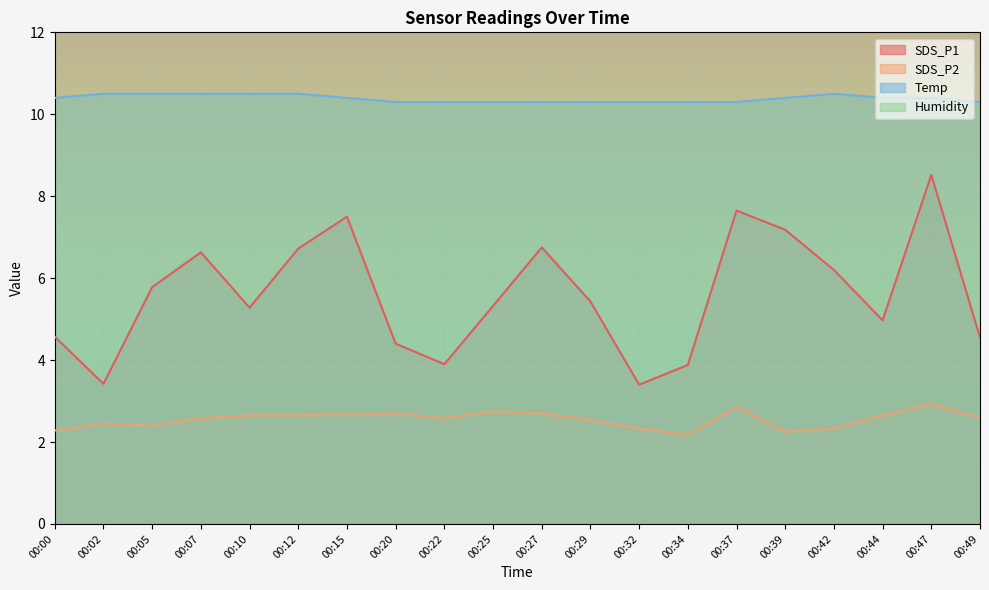

Where is SDS_P2 nearest to the value 2?

00:34